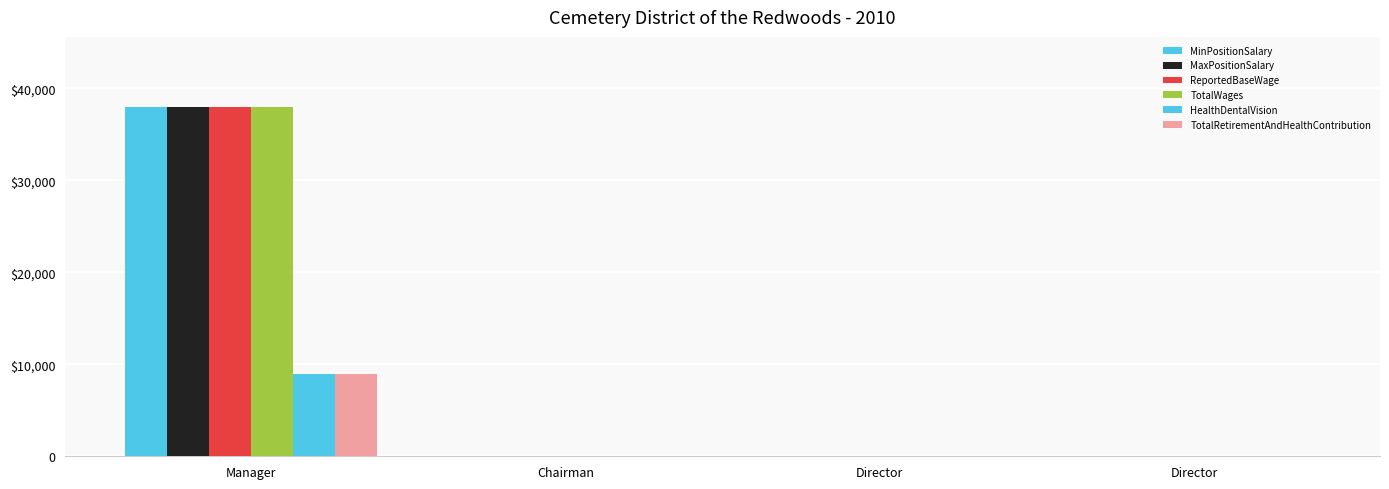

At how many categories does at least one series exceed 9190?

1